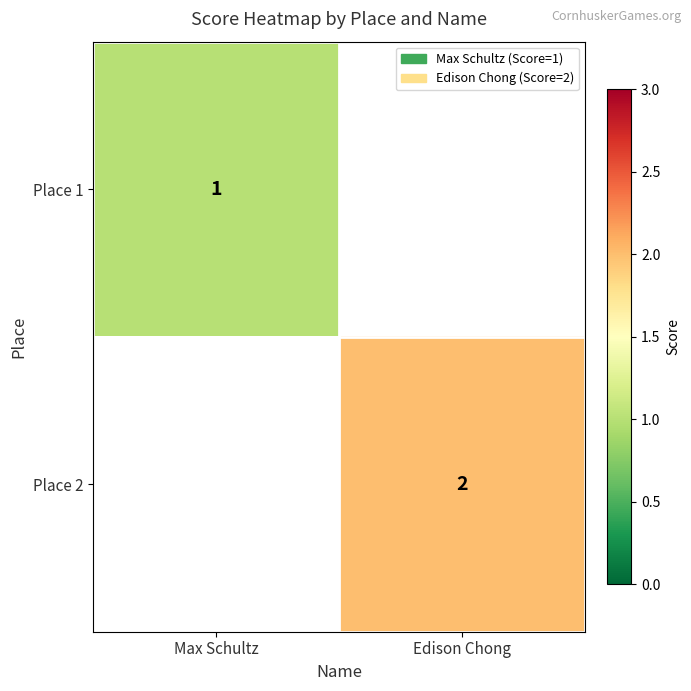

The Place 2 series shows 2 at Edison Chong. True or false?

True